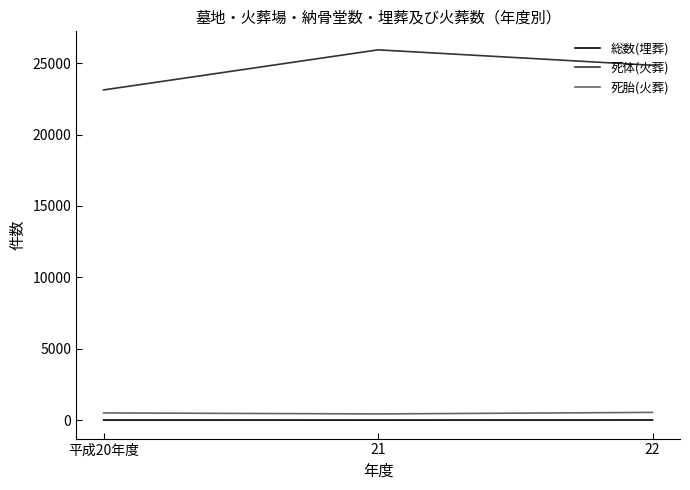

At how many categories does at least one series exceed 6554?

3